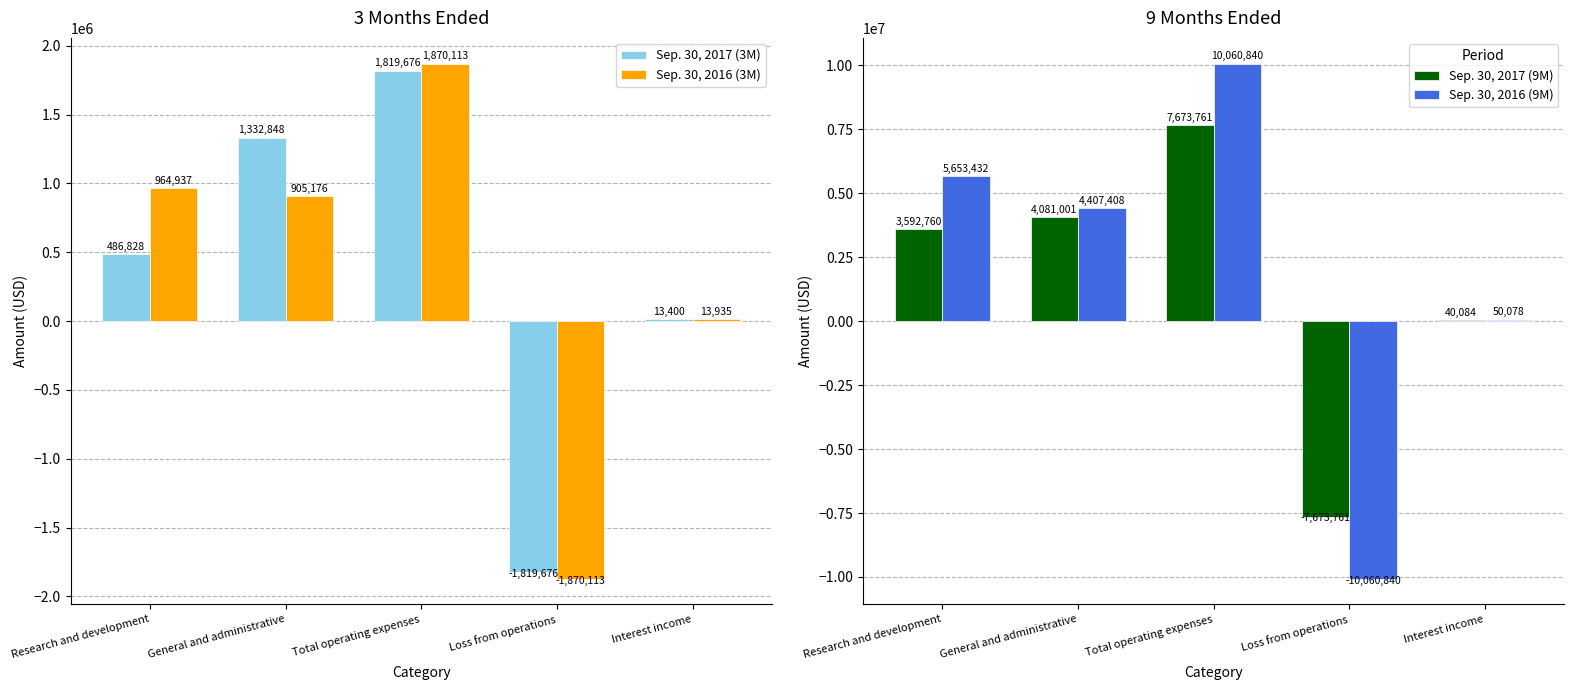

Which has a higher value, General and administrative or Total operating expenses?

Total operating expenses